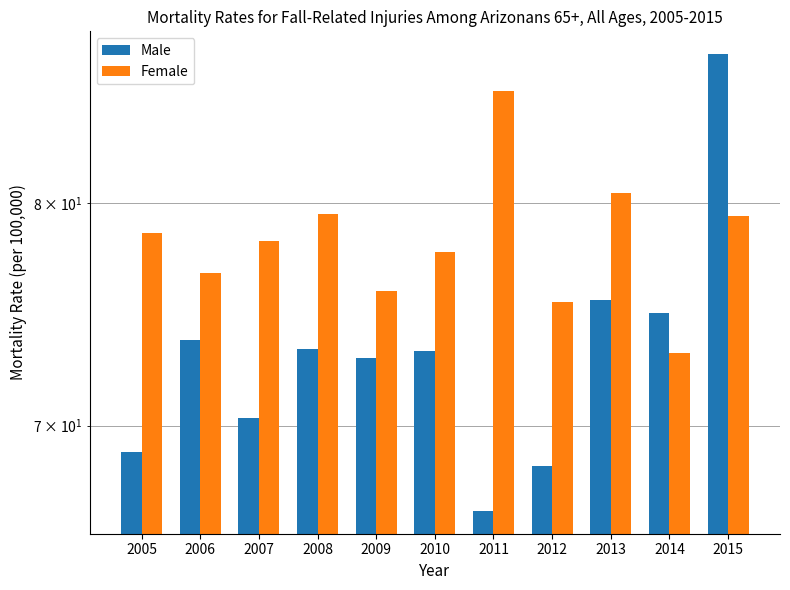

Reading right to left, transcribe all the data shown in this chart.

Male: 2015=87.5	2014=74.9	2013=75.5	2012=68.3	2011=66.5	2010=73.2	2009=72.9	2008=73.3	2007=70.3	2006=73.7	2005=68.9
Female: 2015=79.4	2014=73.1	2013=80.5	2012=75.4	2011=85.6	2010=77.7	2009=75.9	2008=79.5	2007=78.2	2006=76.7	2005=78.6